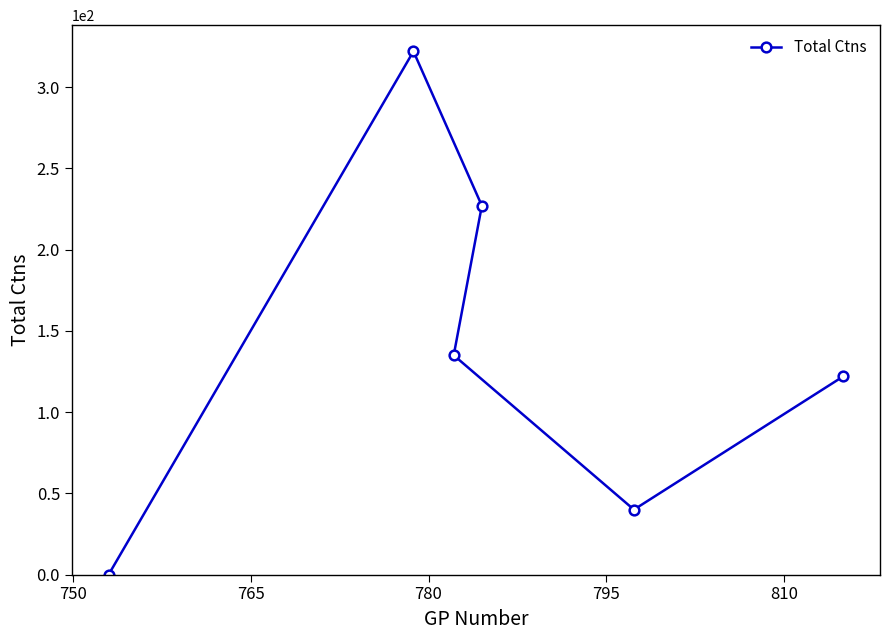

What is the maximum value shown in the chart?

322